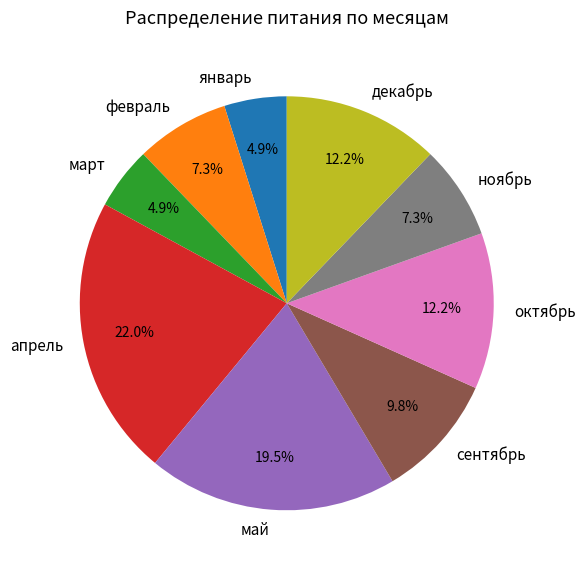

What percentage is the сентябрь slice, to the nearest percent?

10%